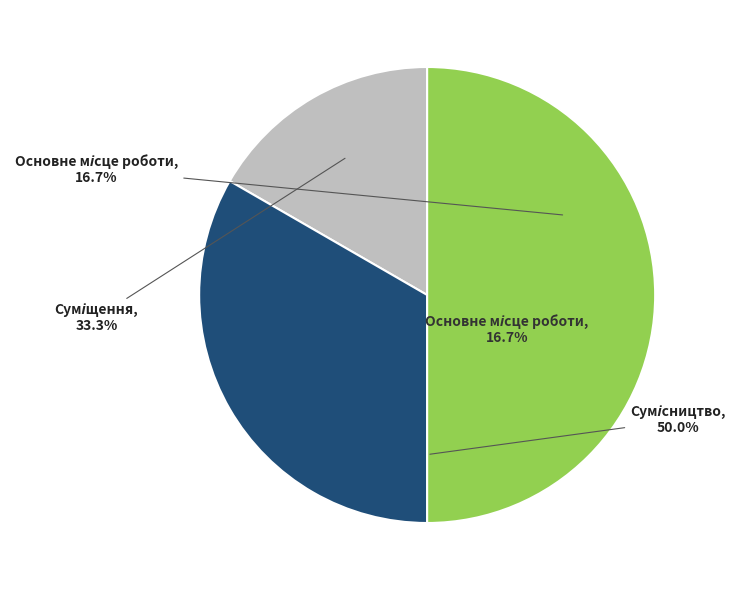

To the nearest percent, what portion does Сумісництво represent?

50%